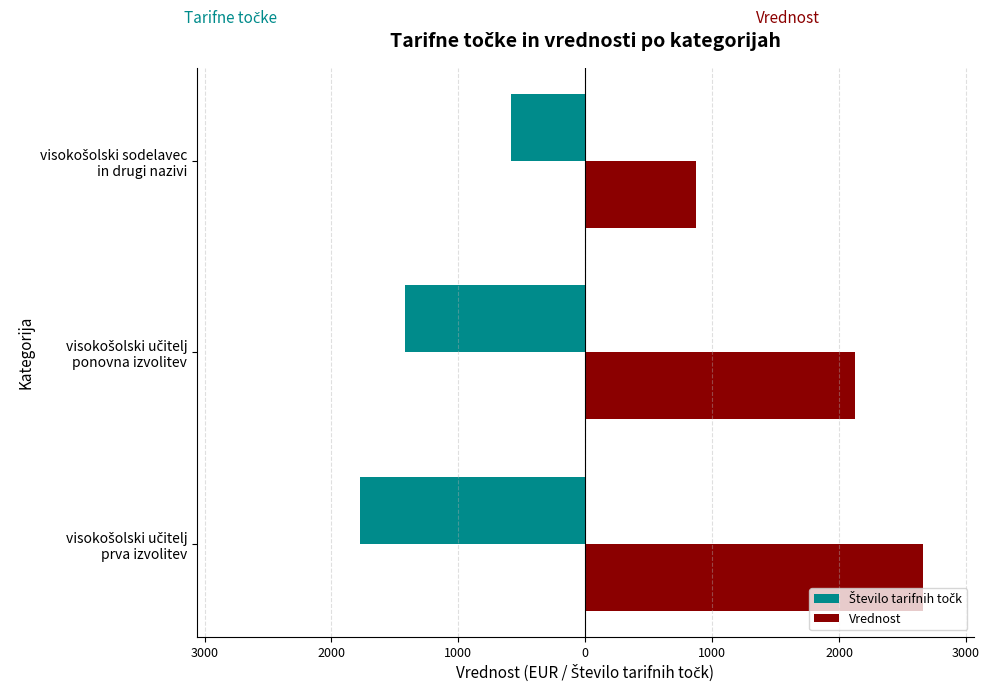

Are the bars grouped side by side (vs. stacked)?

Yes